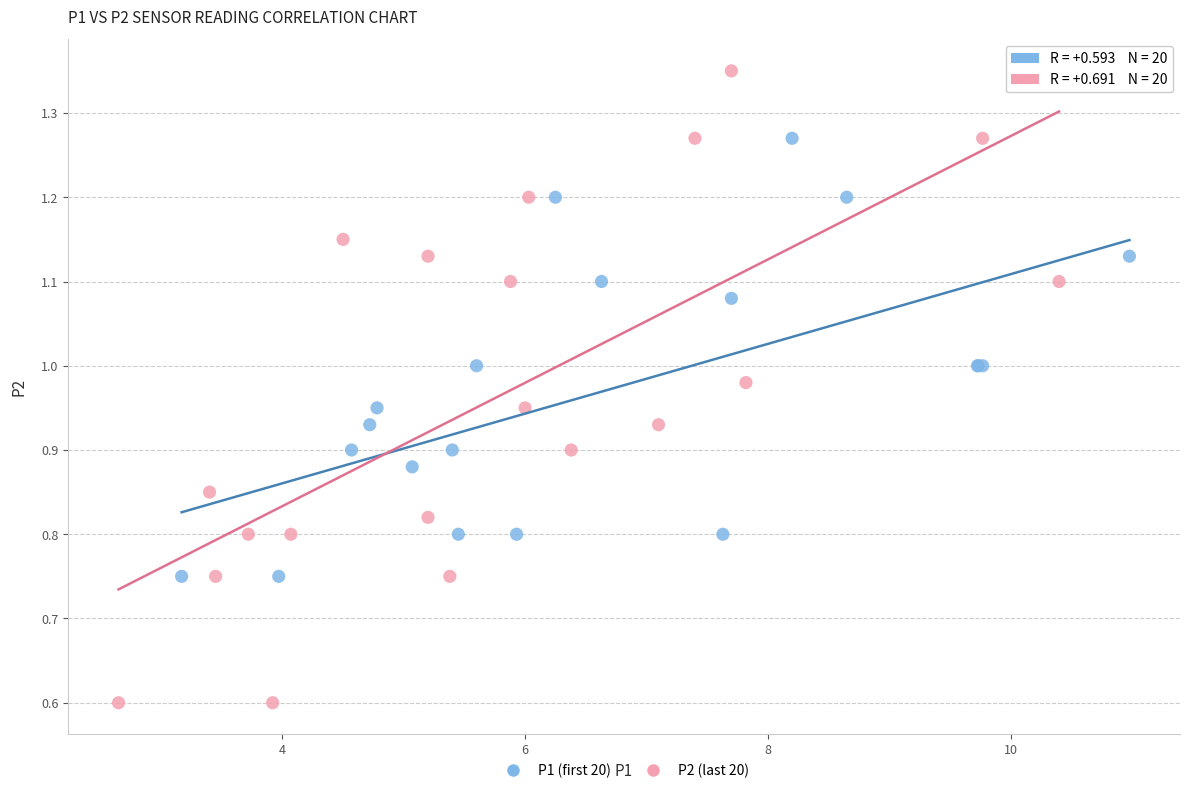

Which series reaches the maximum Y coordinate?

P2 (last 20)